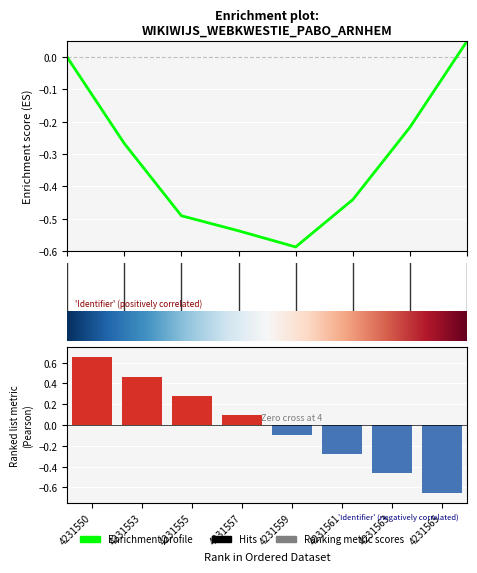

Reading right to left, extract all data points from this chart.

-0.7	-0.5	-0.3	-0.1	0.1	0.3	0.5	0.7